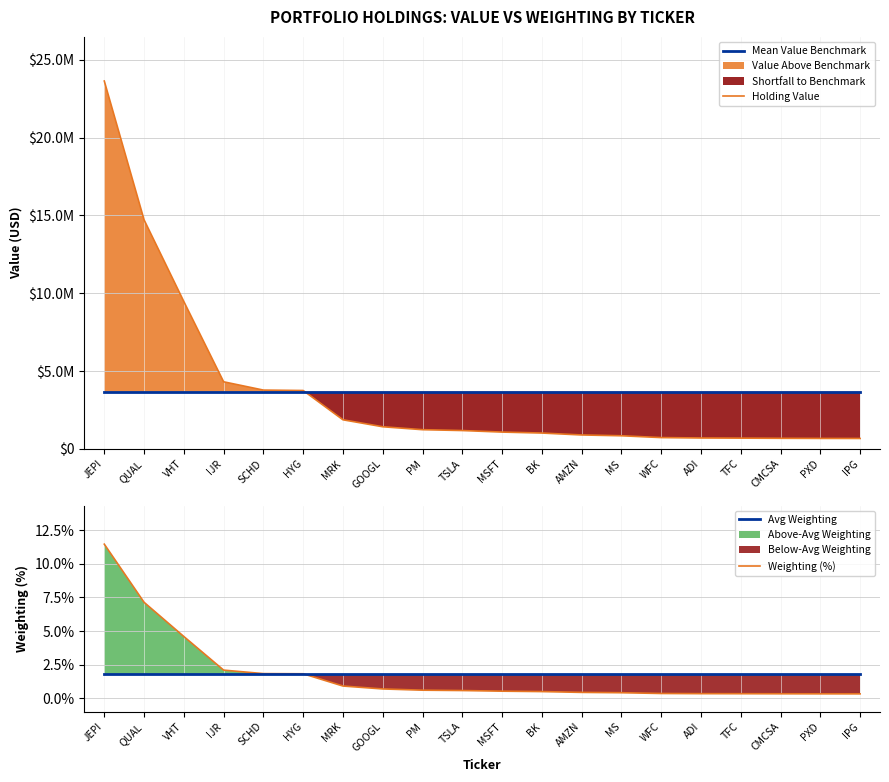

Count the number of categories in the chart.

20